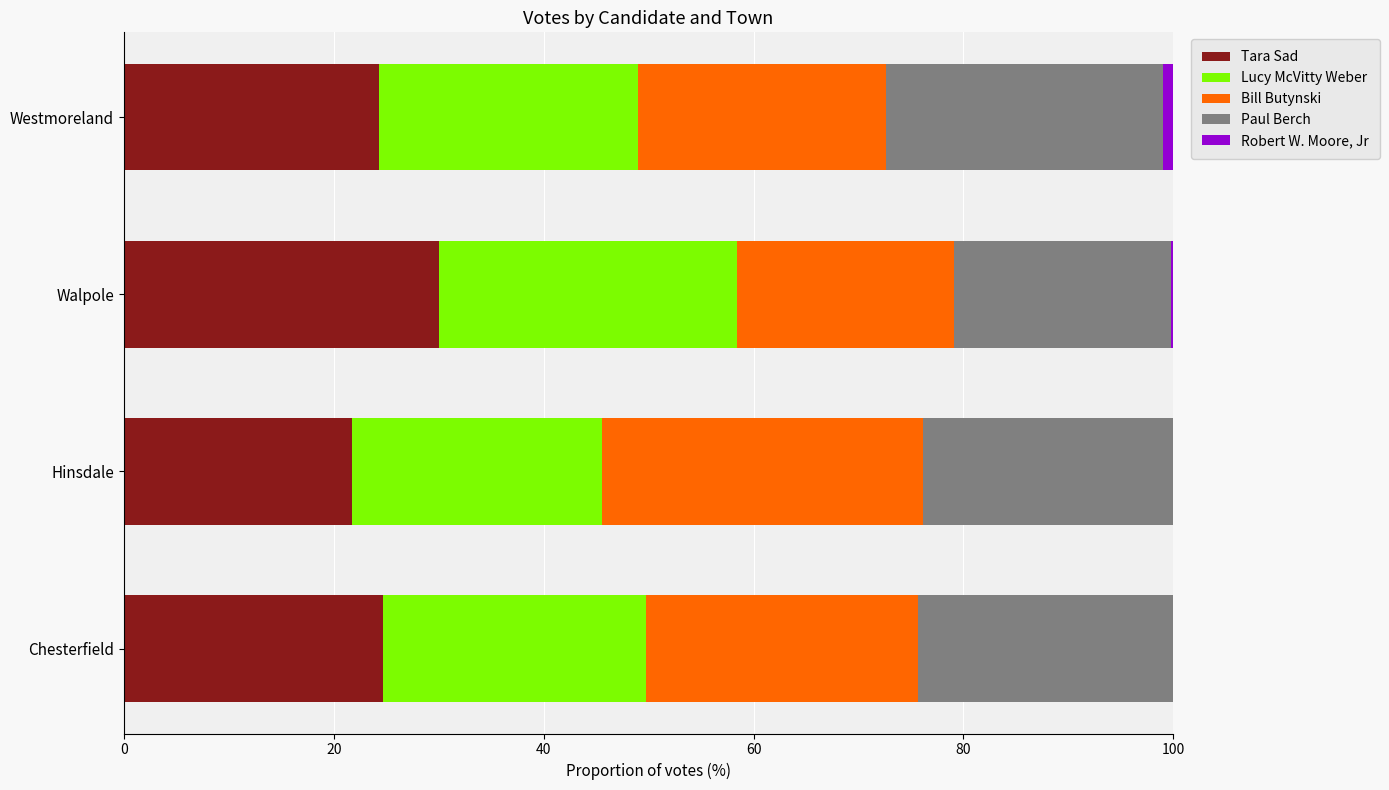

Is it true that Tara Sad equals 7.5 at Hinsdale?

False